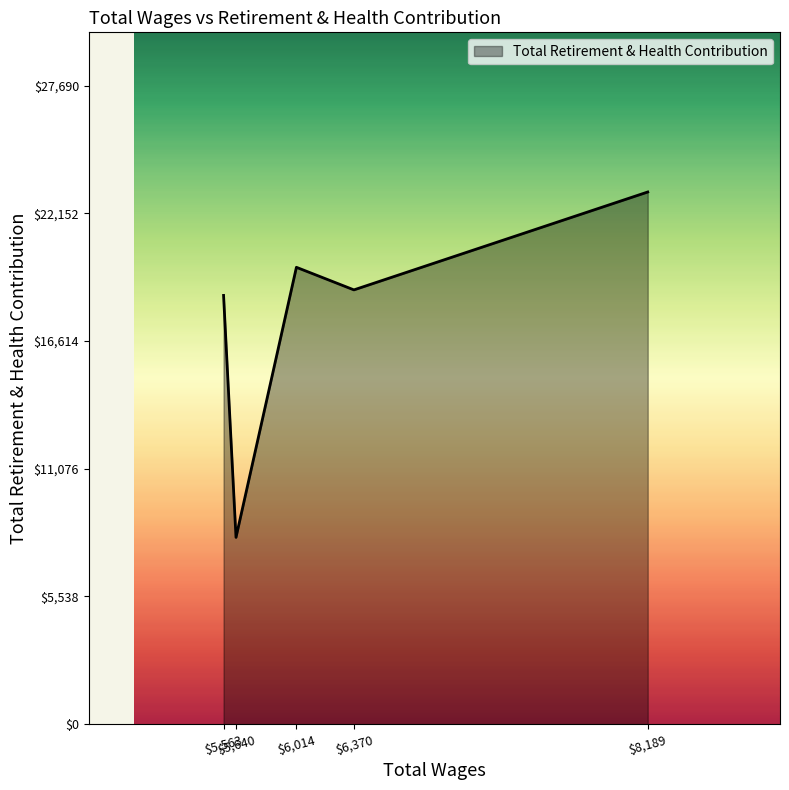

What is the average value?

17681